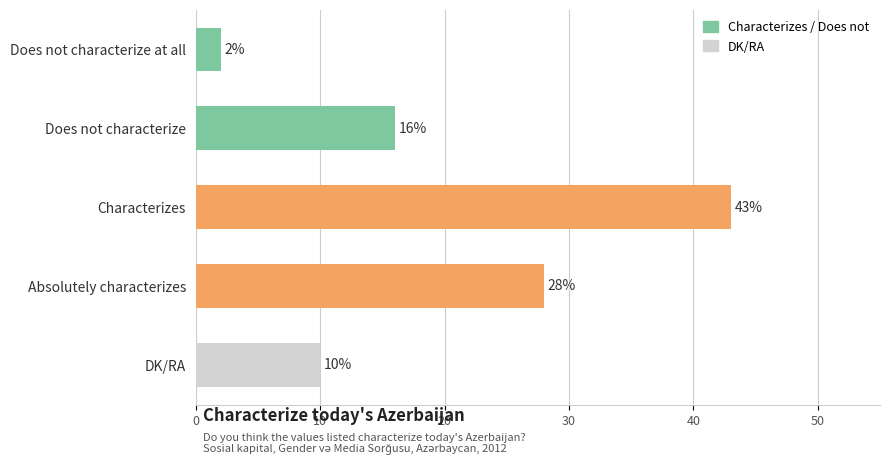

What position from the top is Absolutely characterizes?

4